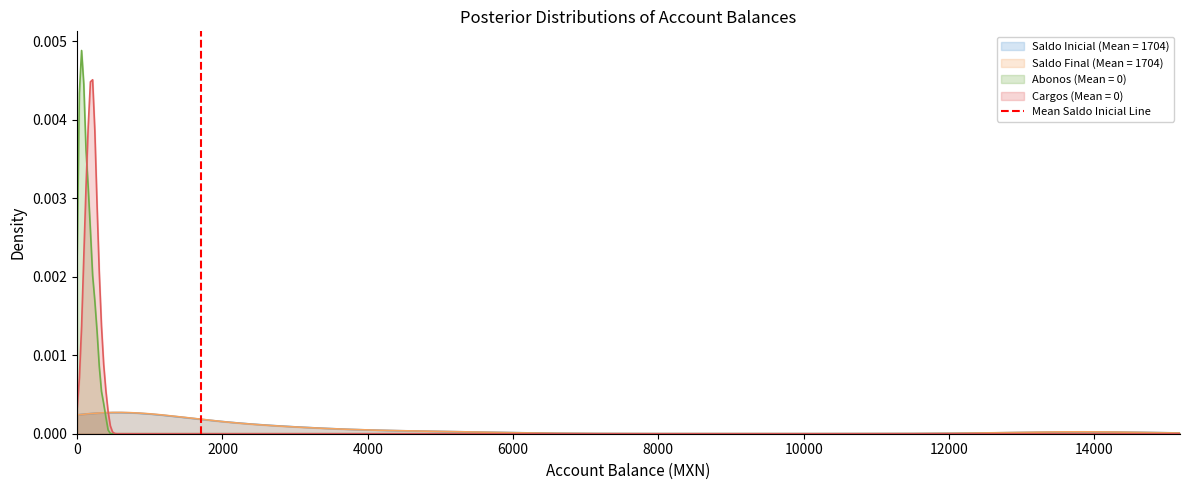

How many positive values are there?

1